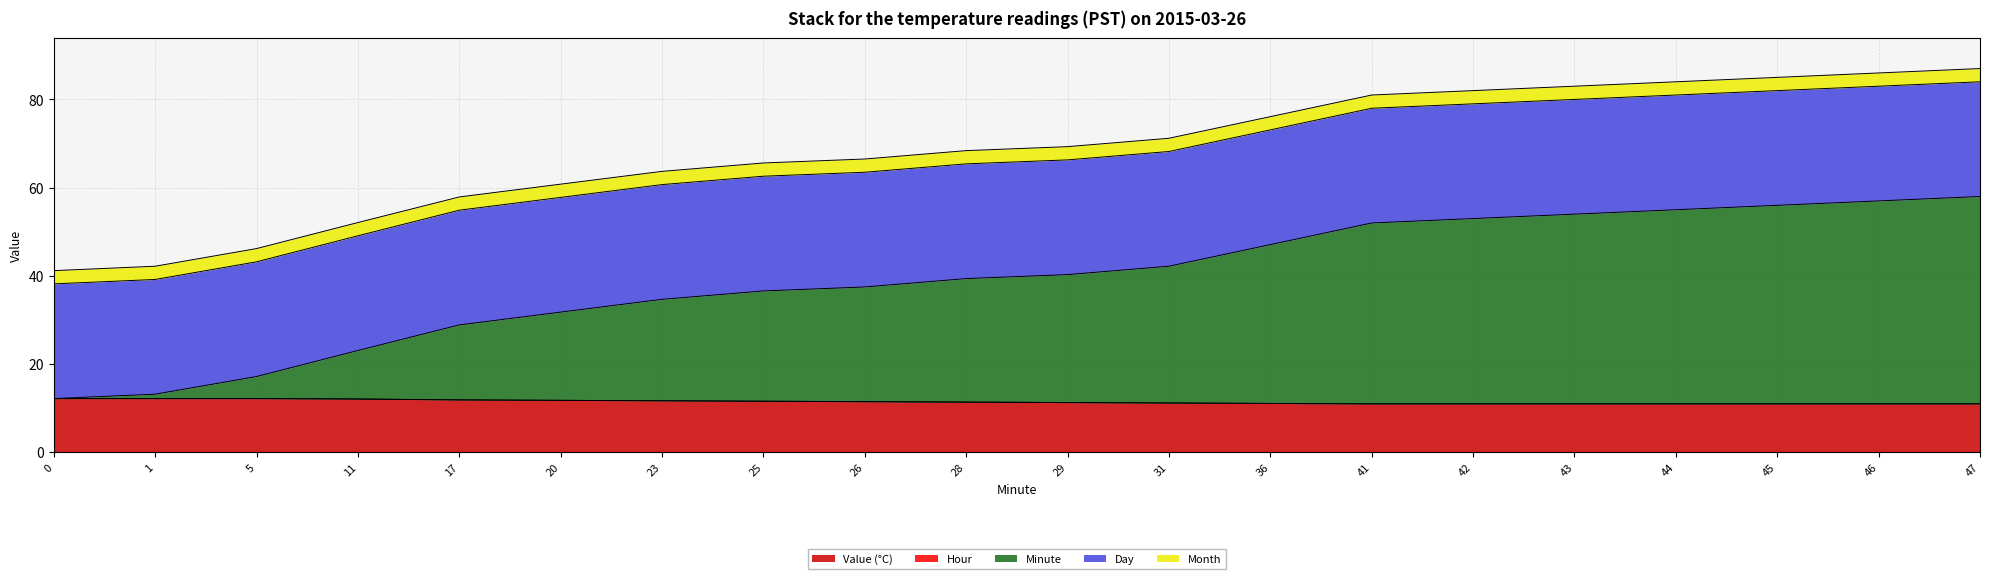

Does the chart display data point markers on the line(s)?

No